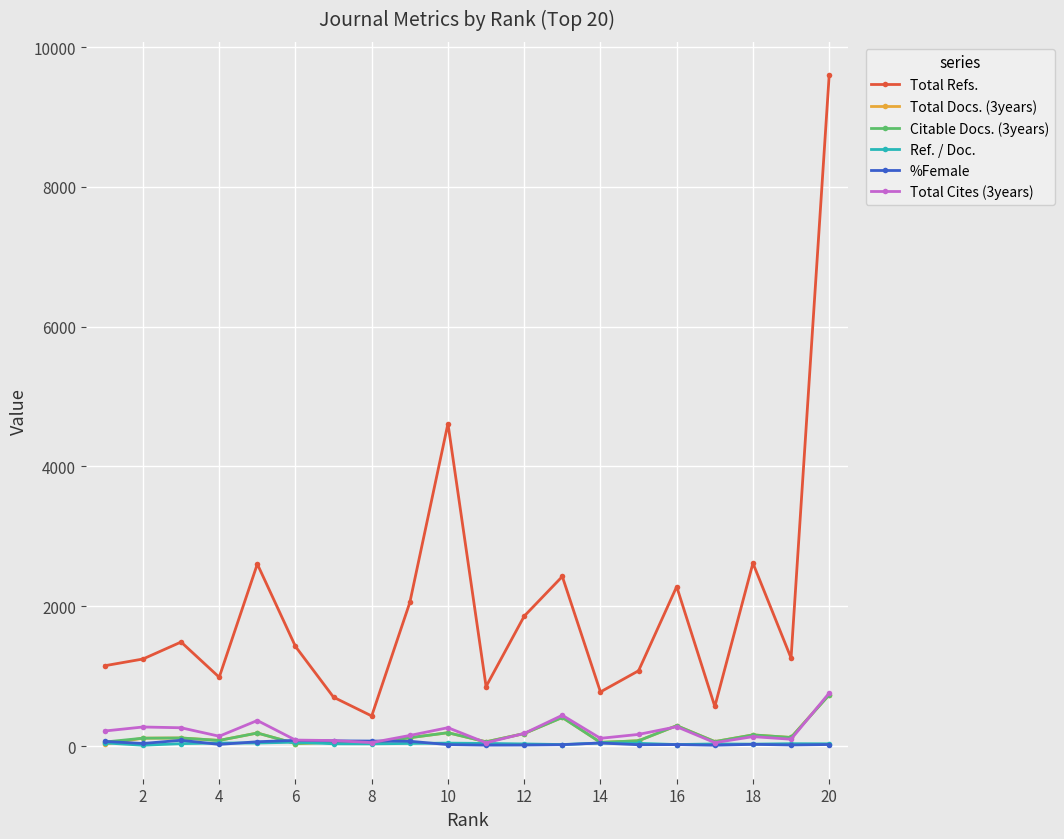

What is the maximum value for Total Cites (3years)?

758.0